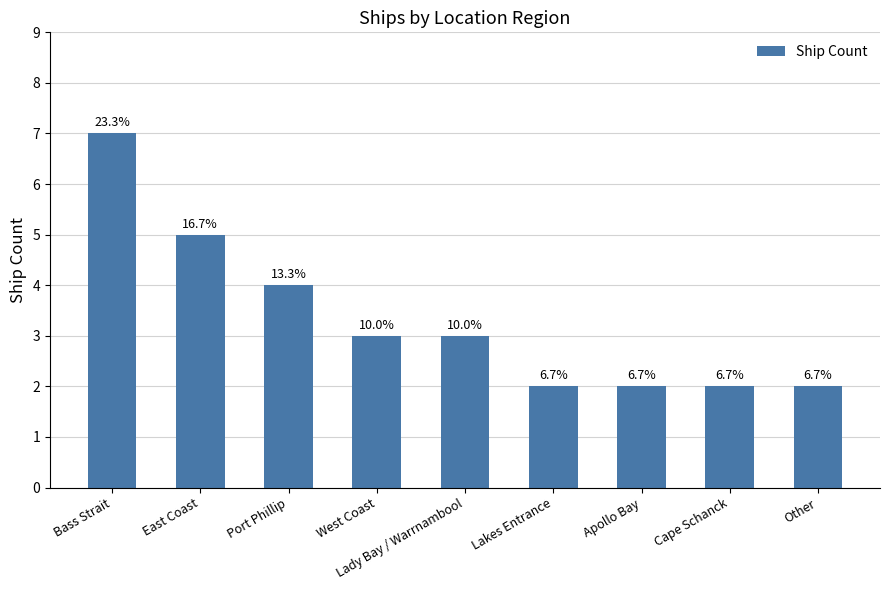

What is the sum of the values at Cape Schanck and Port Phillip?

6